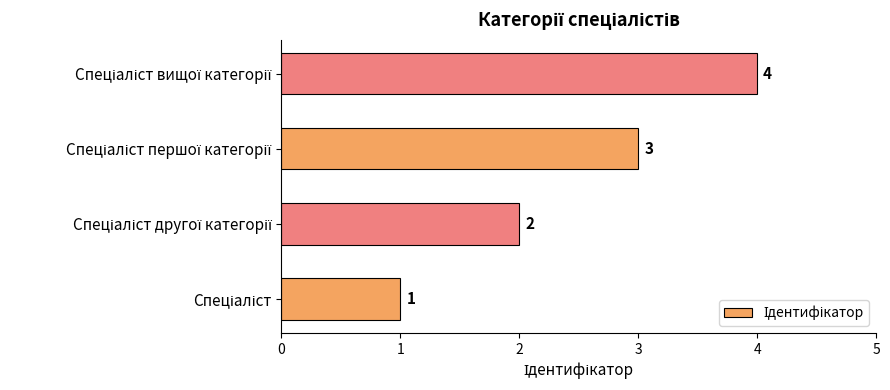

How many values are between 2 and 4?

3